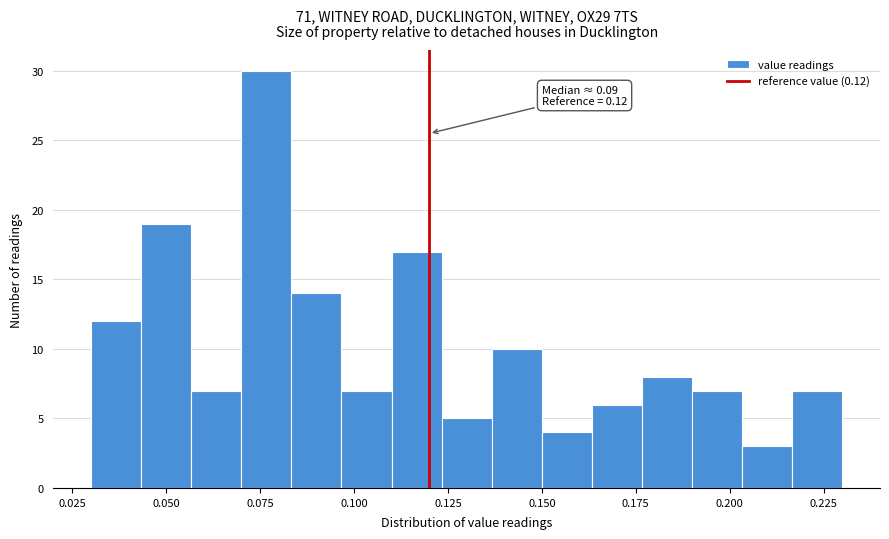

Read against the x-axis, roughly where is the centre of the tallest bar?

0.075